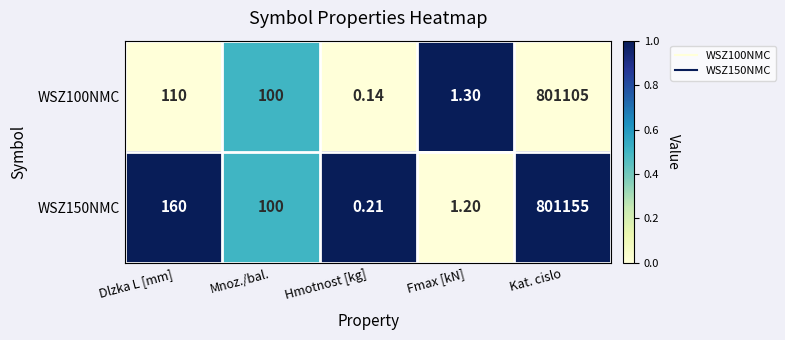

How many data points in WSZ100NMC are less than 100?

2